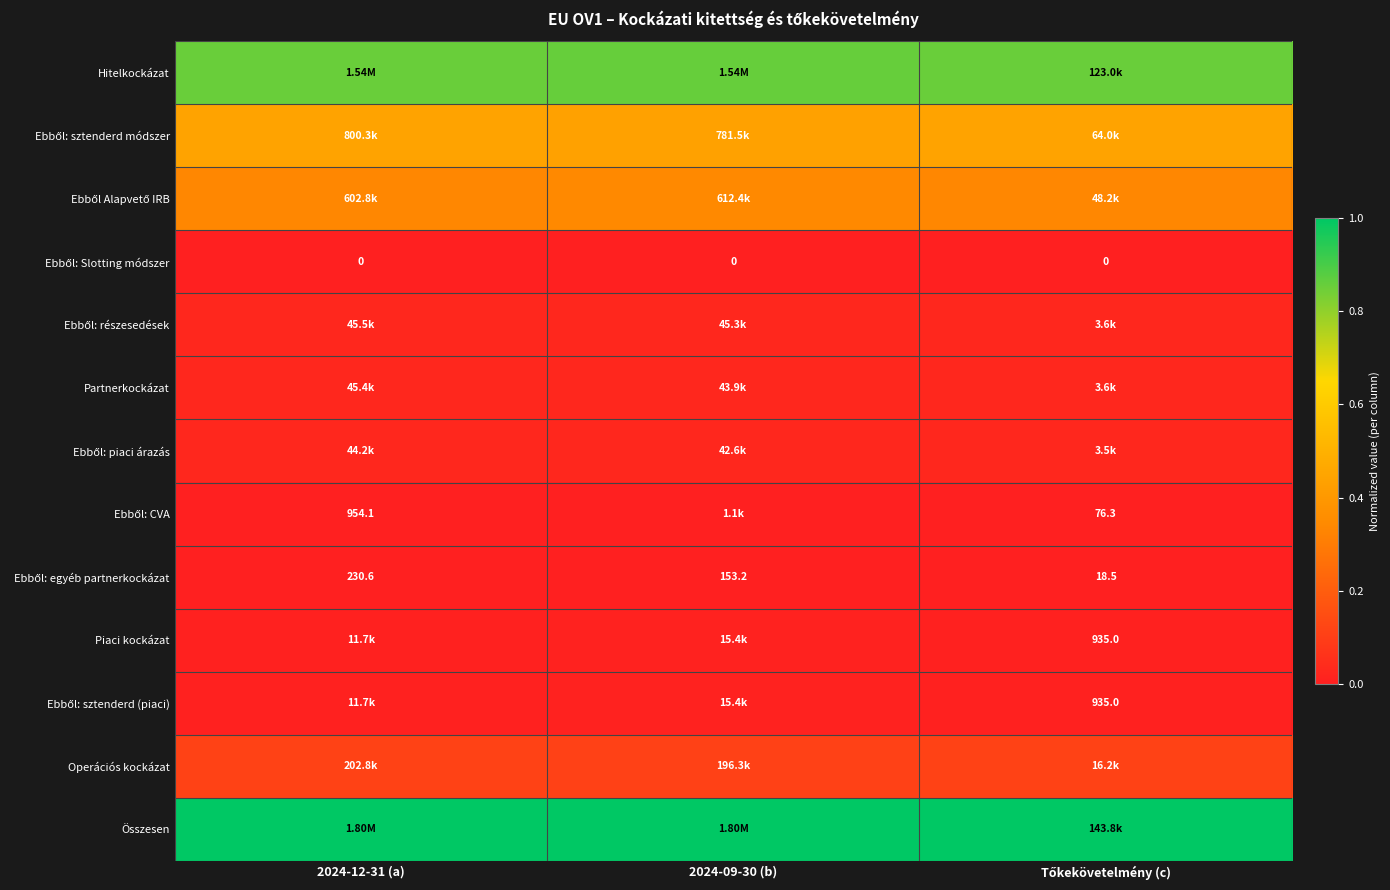

Rank the series by their maximum value, from highest to lowest.

Összesen, Hitelkockázat, Ebből: sztenderd módszer, Ebből Alapvető IRB, Operációs kockázat, Ebből: részesedések, Partnerkockázat, Ebből: piaci árazás, Piaci kockázat, Ebből: sztenderd (piaci), Ebből: CVA, Ebből: egyéb partnerkockázat, Ebből: Slotting módszer